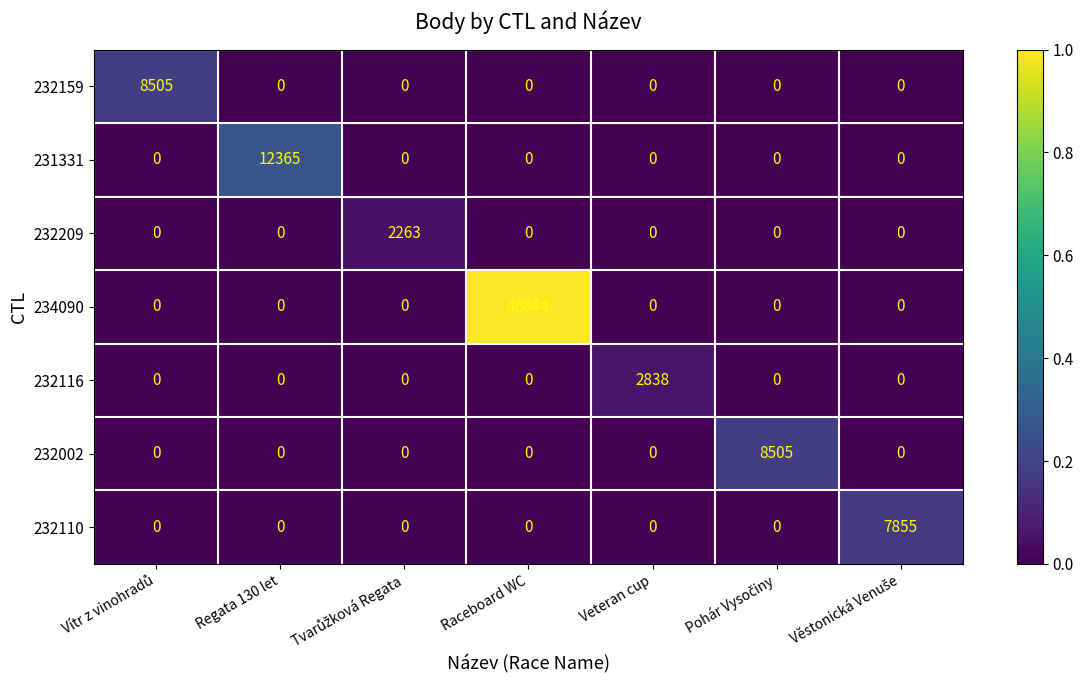

How many distinct data groups are displayed?

7